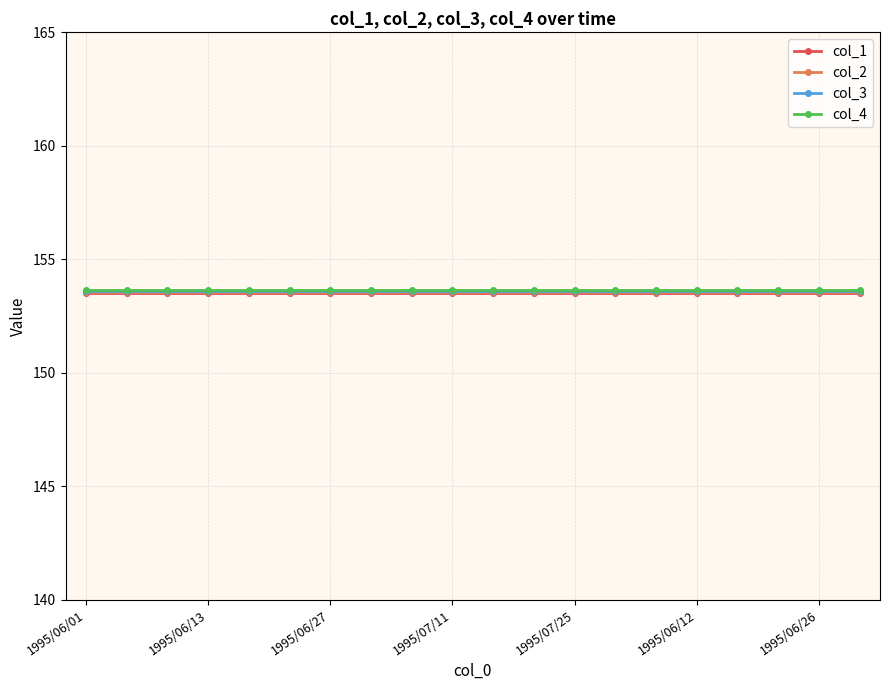

What is the value of the col_2 point at the 15th from the left?

153.6